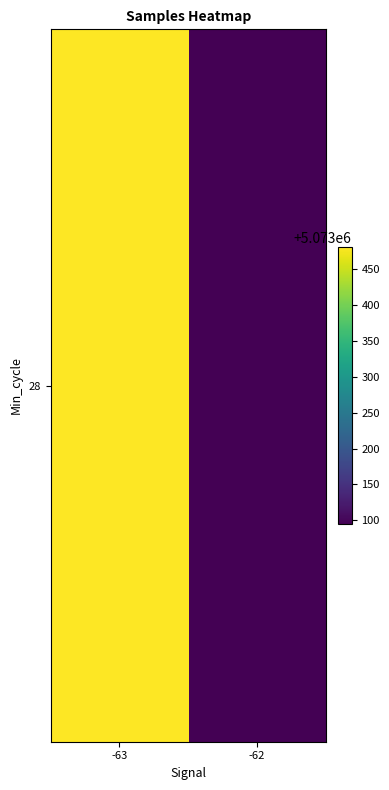

Count the number of values greater than 5073481.

1